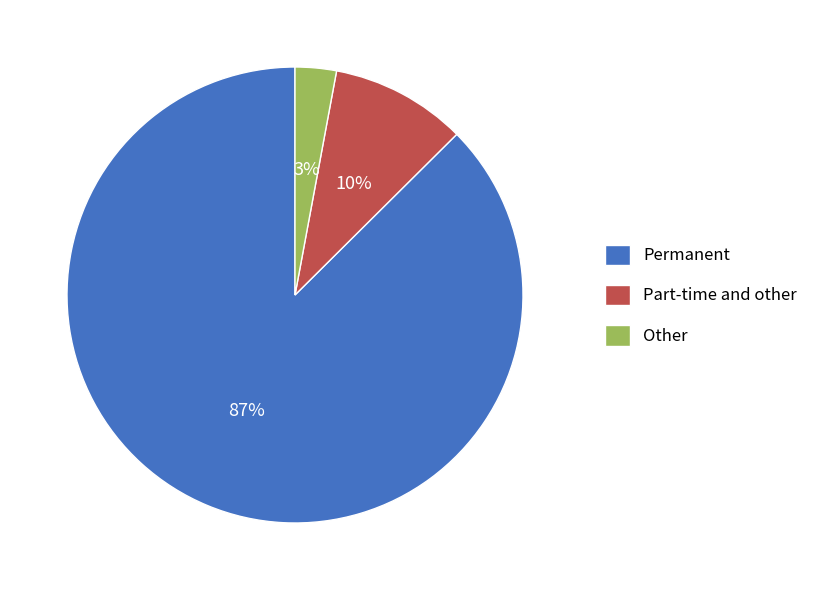

Is it true that Part-time and other is 10% of the pie?

True